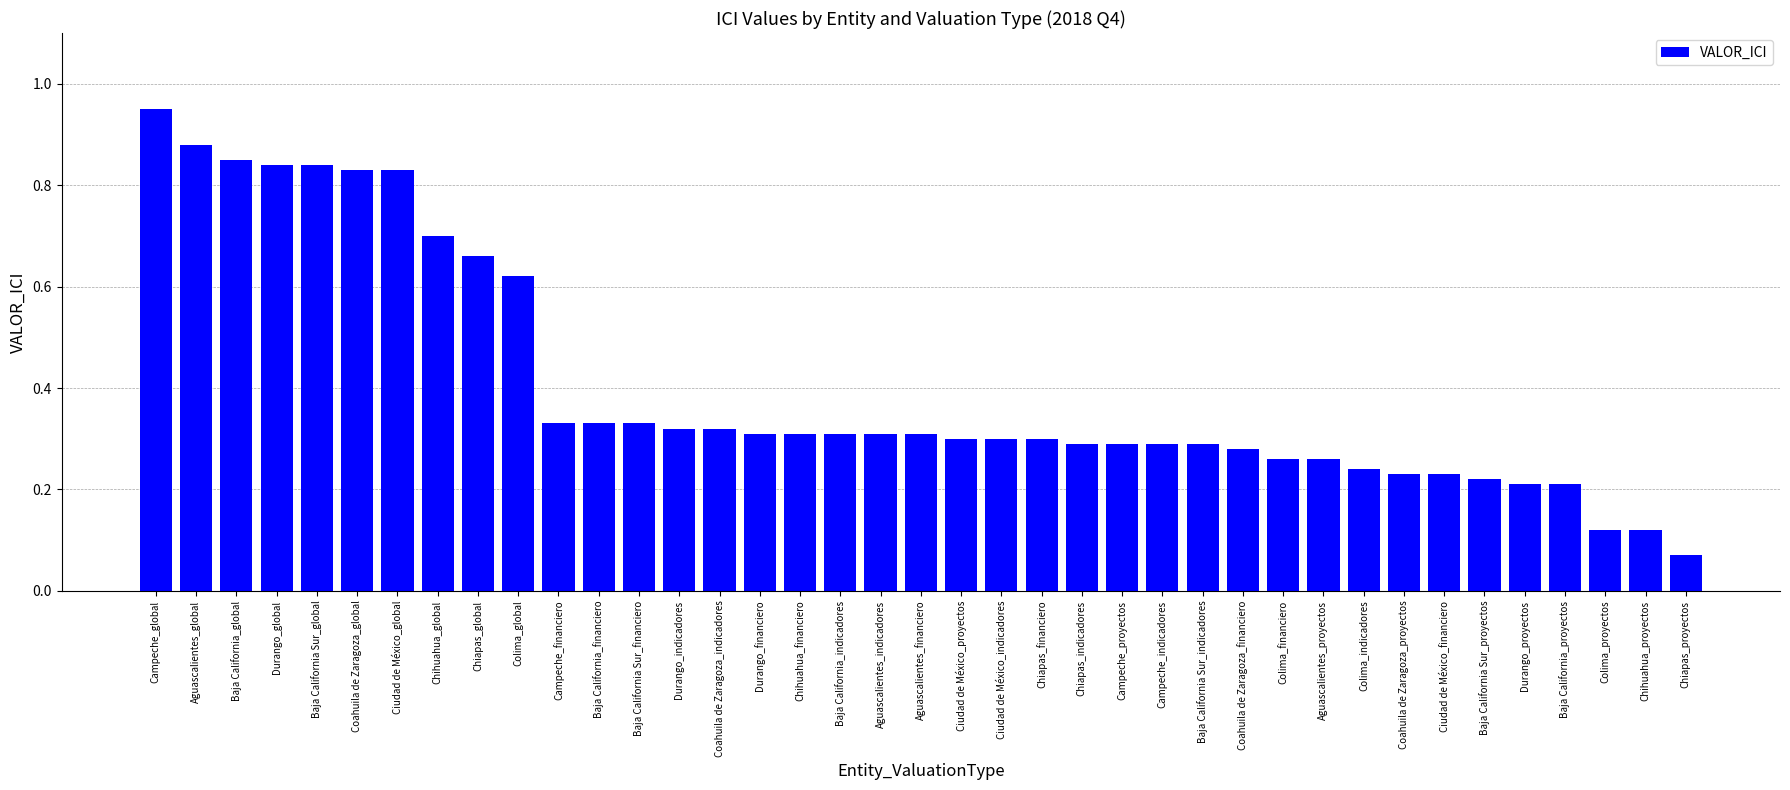

What is the label of the 18th bar from the left?

Baja California_indicadores